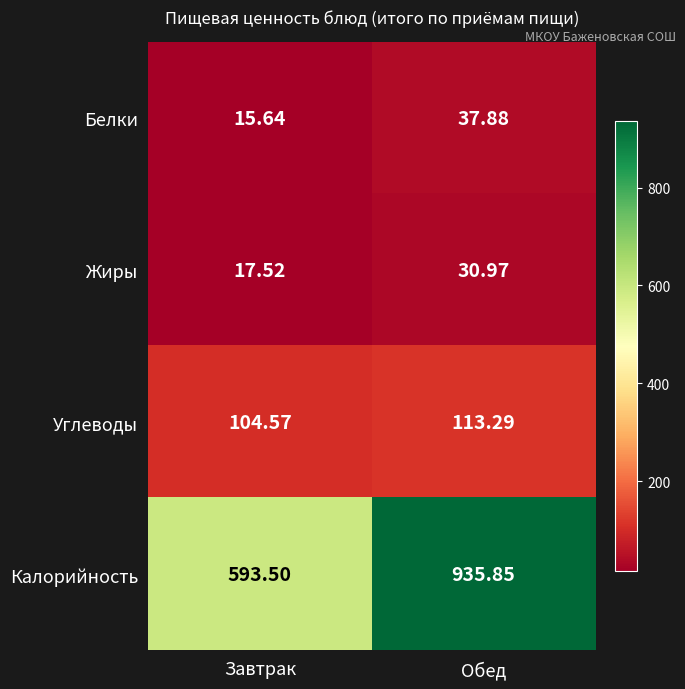

At which label is Белки closest to 26?

Завтрак